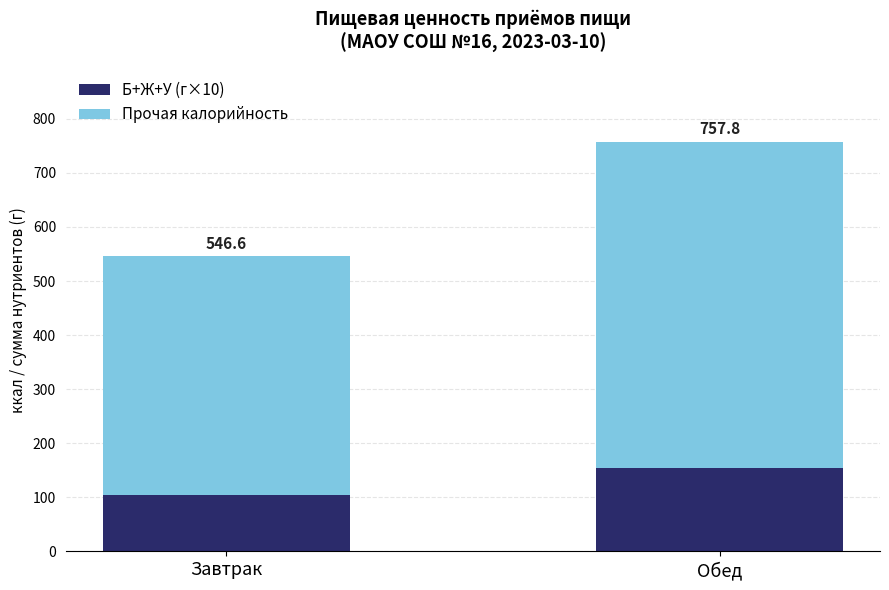

Rank the categories by Б+Ж+У (г×10) value from highest to lowest.

Обед, Завтрак